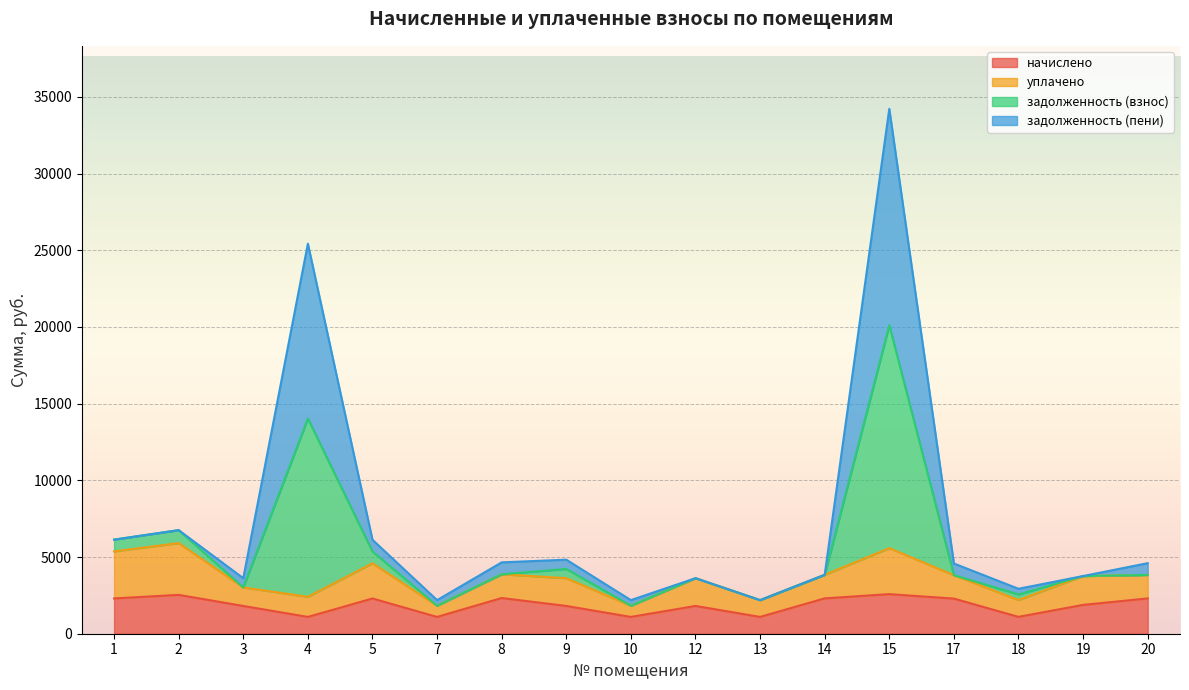

Which category has the highest value in the задолженность (взнос) series?

15